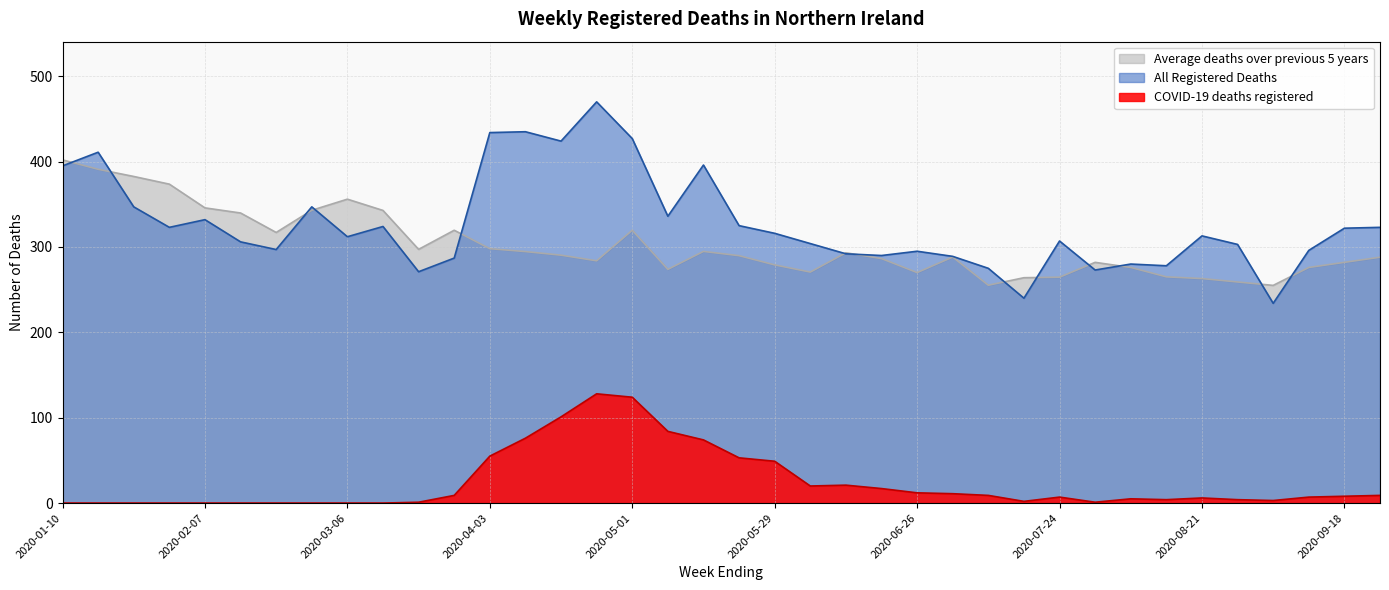

True or false: COVID-19 deaths registered and All Registered Deaths intersect in this chart.

False